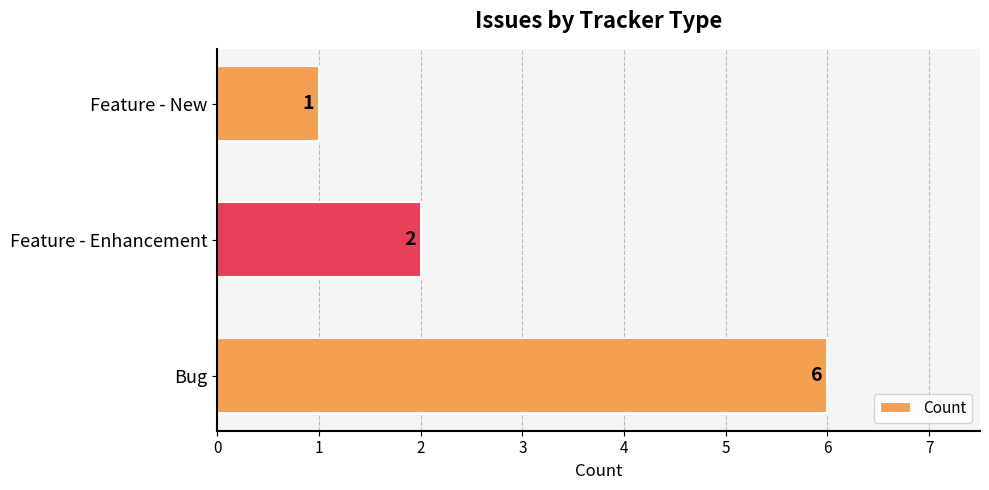

Count the values in the range 1 to 6.

3